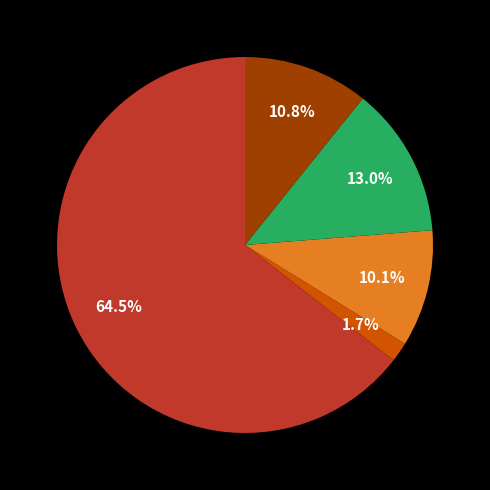

How many slices are in this pie chart?

5